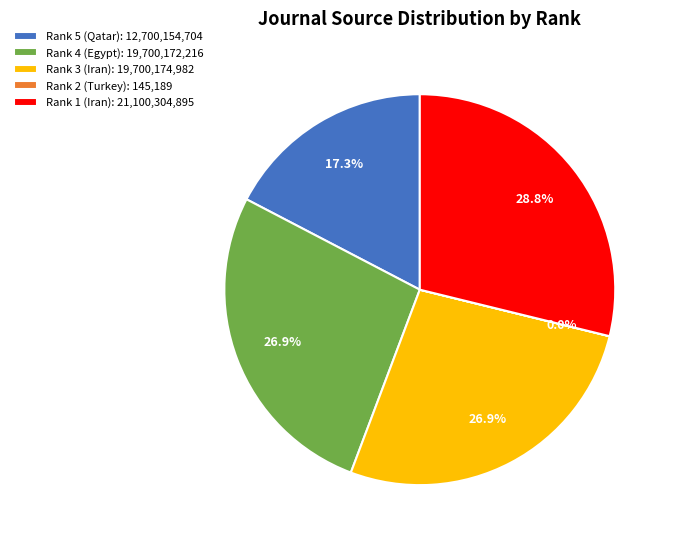

To the nearest percent, what is the average slice percentage?

20%